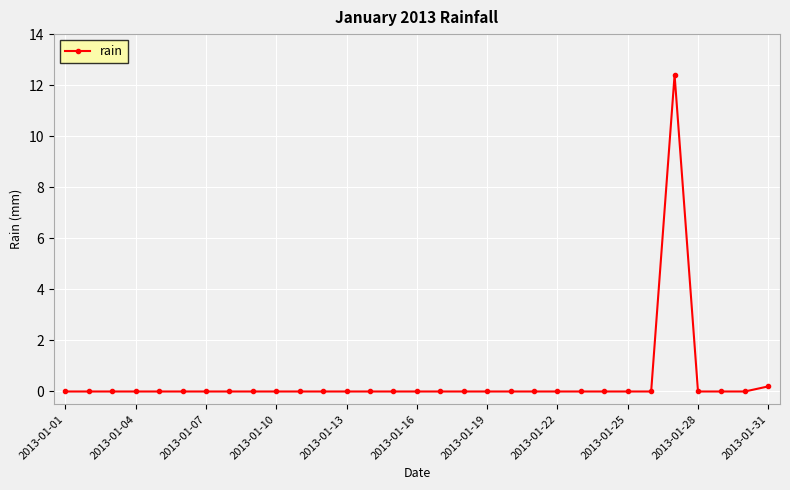

What is the difference between the second highest and second lowest values?

0.2